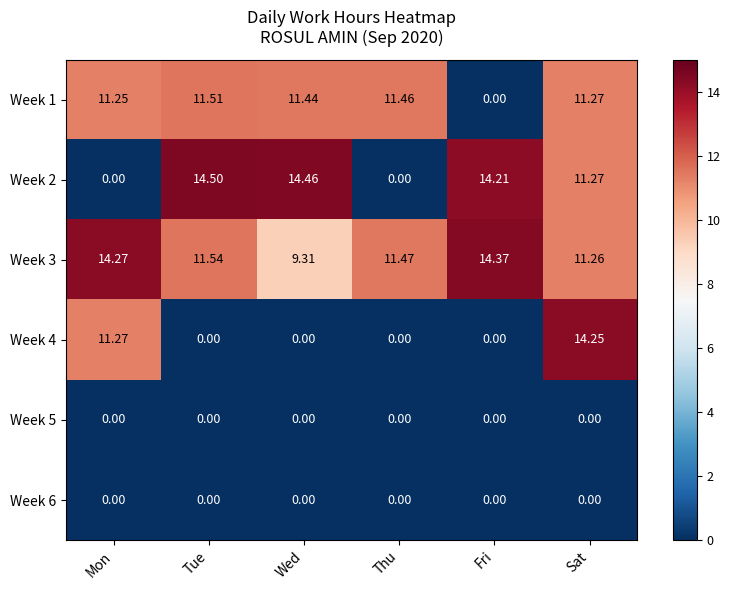

Between Wed and Sat, which series saw the biggest shift?

Week 4